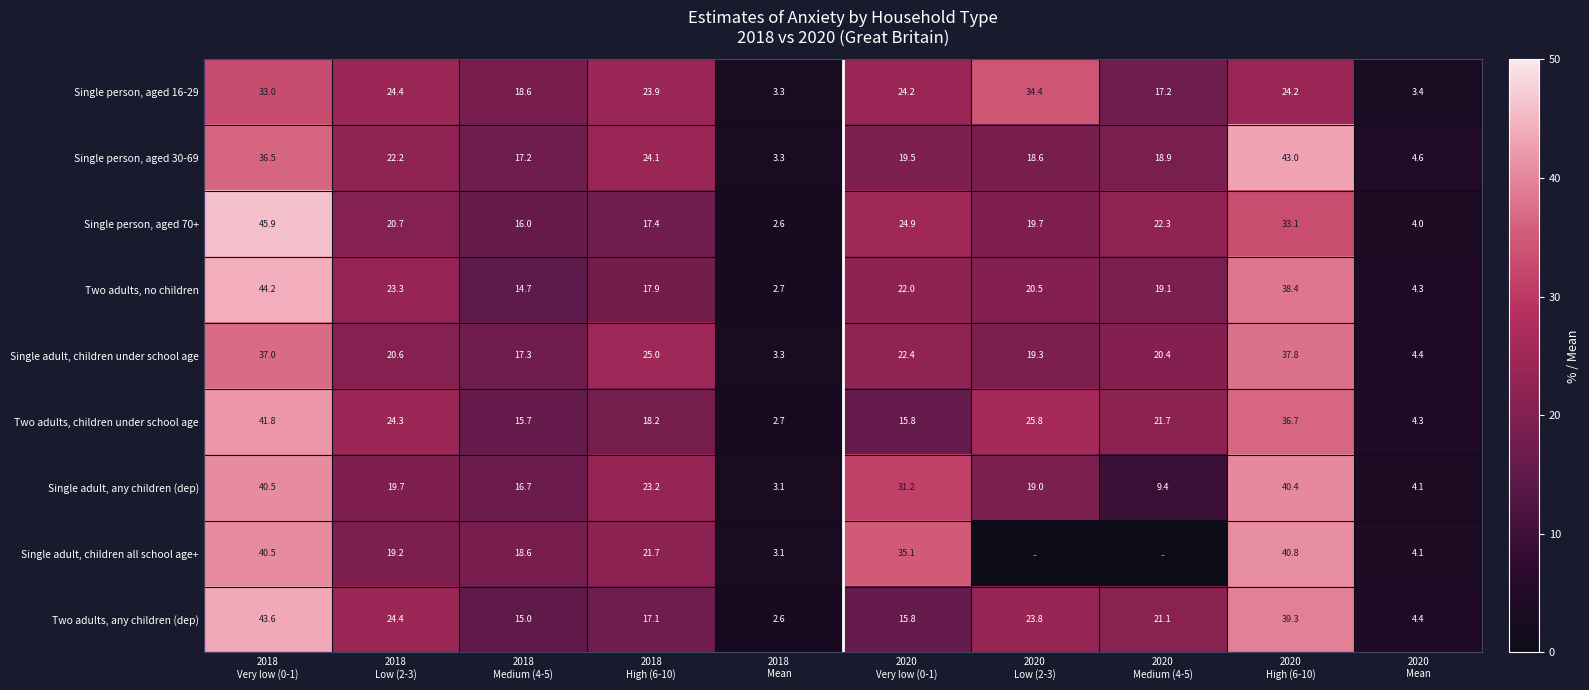

What is the difference between the maximum and minimum values in the Single person, aged 16-29 series?

31.1